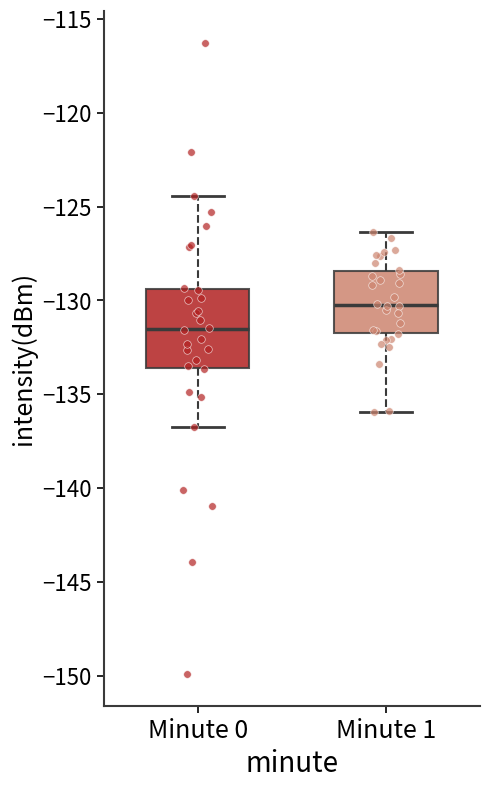

Where does the upper whisker of the box for Minute 0 end on the y-axis? The values are not printed on the chart, so give them approximately, as read against the axis.

-124.5